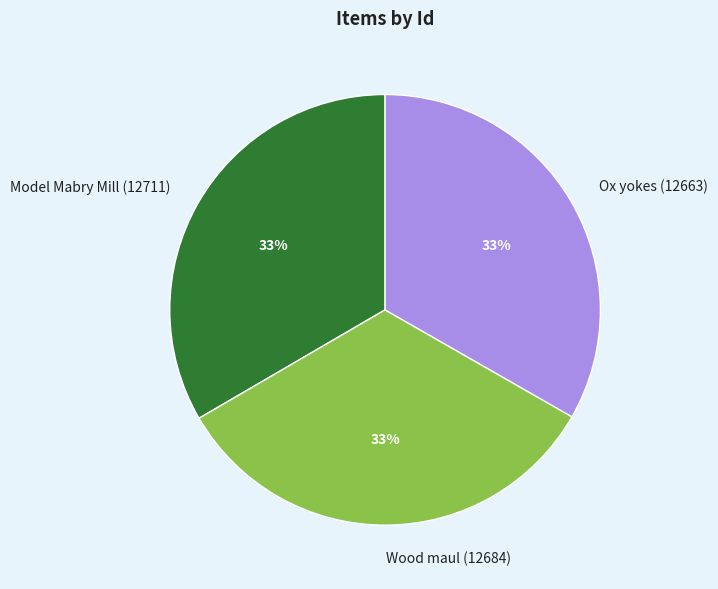

True or false: Wood maul (12684) accounts for 26% of the total.

False